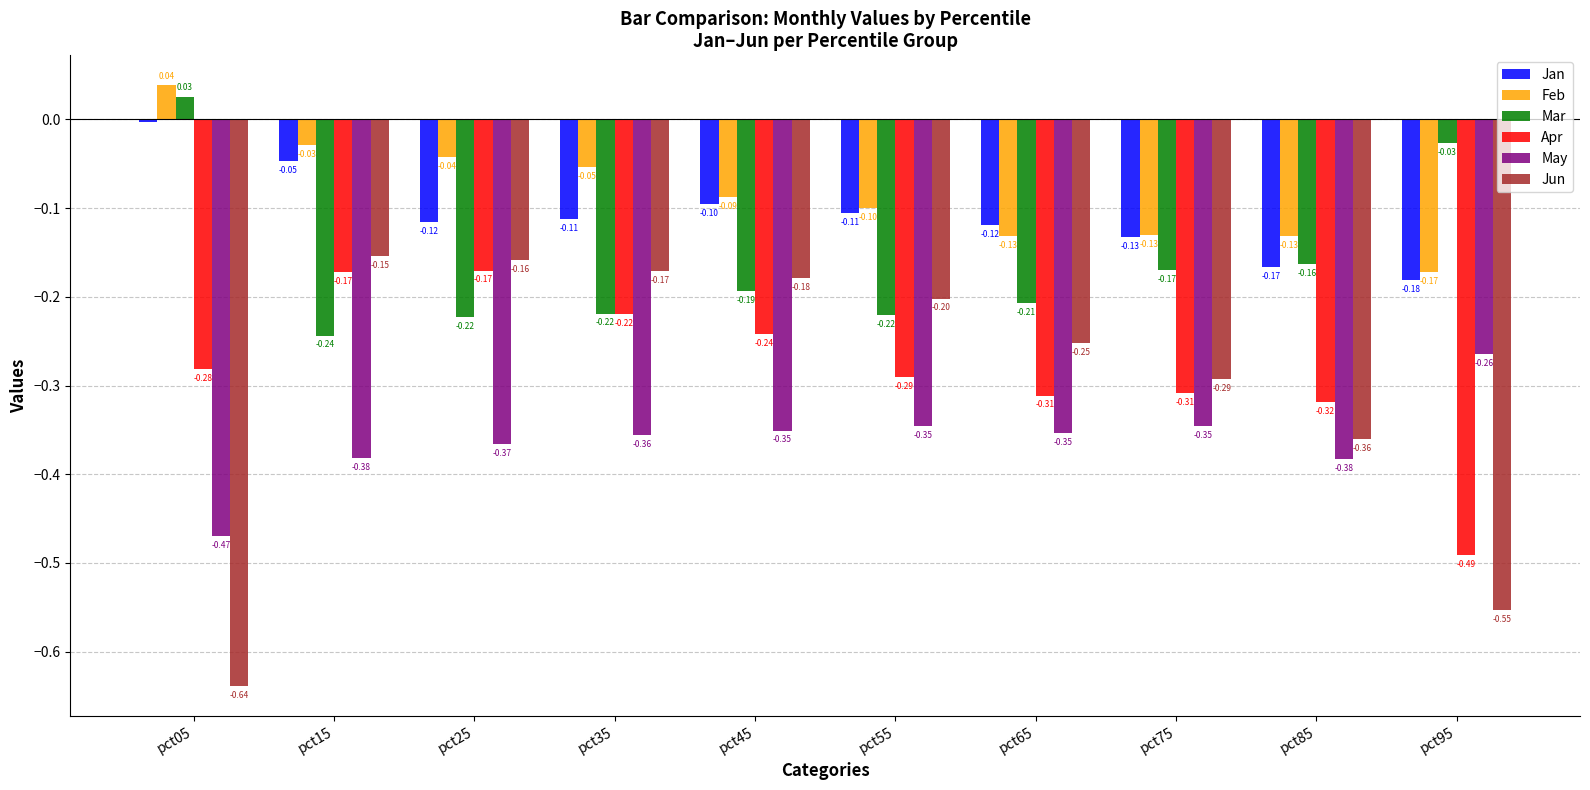

How many positive values does the Mar series have?

1